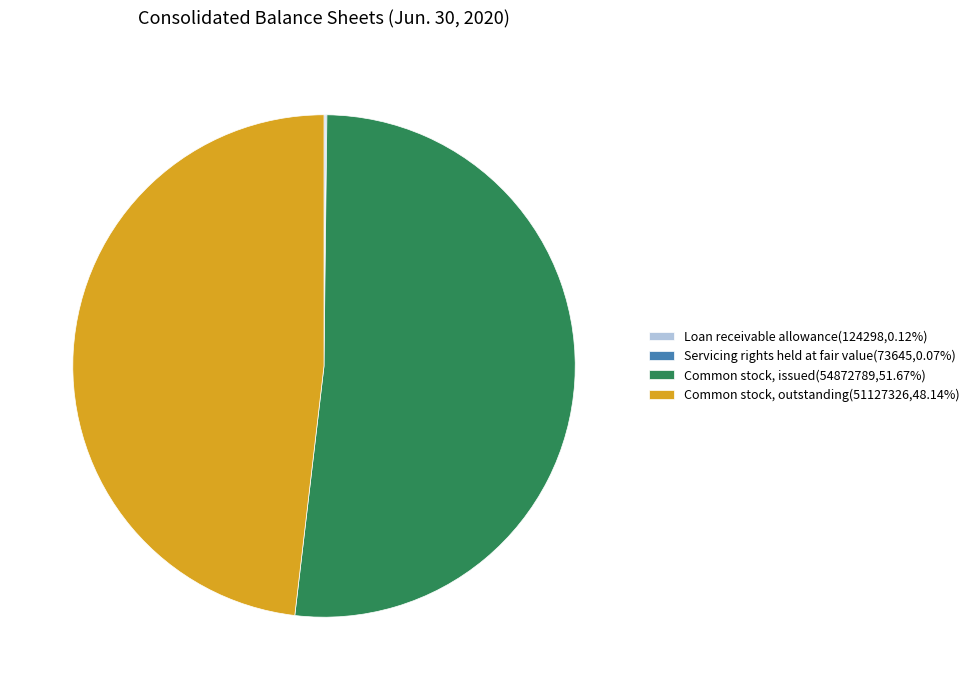

Does any single category account for the majority?

Yes